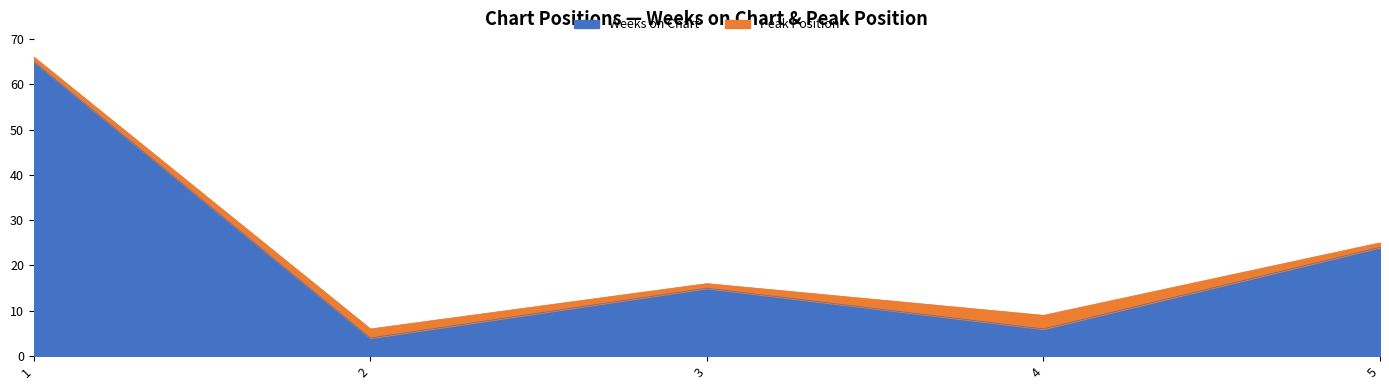

What is the change in value from 2 to 5?

+20